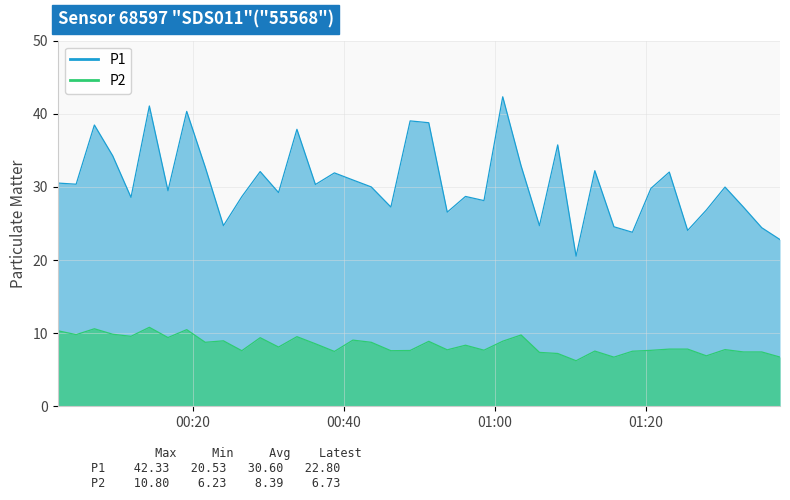

Reading left to right, transcribe all the data shown in this chart.

P1: 30.5	30.4	38.5	34.2	28.6	41.1	29.5	40.3	32.7	24.7	28.7	32.1	29.2	37.9	30.3	31.9	30.9	30.0	27.2	39.0	38.8	26.6	28.7	28.1	42.3	32.9	24.7	35.8	20.5	32.2	24.6	23.8	29.8	32.0	24.1	26.9	30.0	27.2	24.4	22.8
P2: 10.3	9.8	10.6	9.8	9.6	10.8	9.4	10.5	8.8	8.9	7.6	9.4	8.1	9.5	8.6	7.5	9.1	8.8	7.6	7.6	8.9	7.7	8.3	7.7	8.9	9.8	7.4	7.2	6.2	7.5	6.7	7.5	7.7	7.8	7.8	6.9	7.8	7.4	7.4	6.7